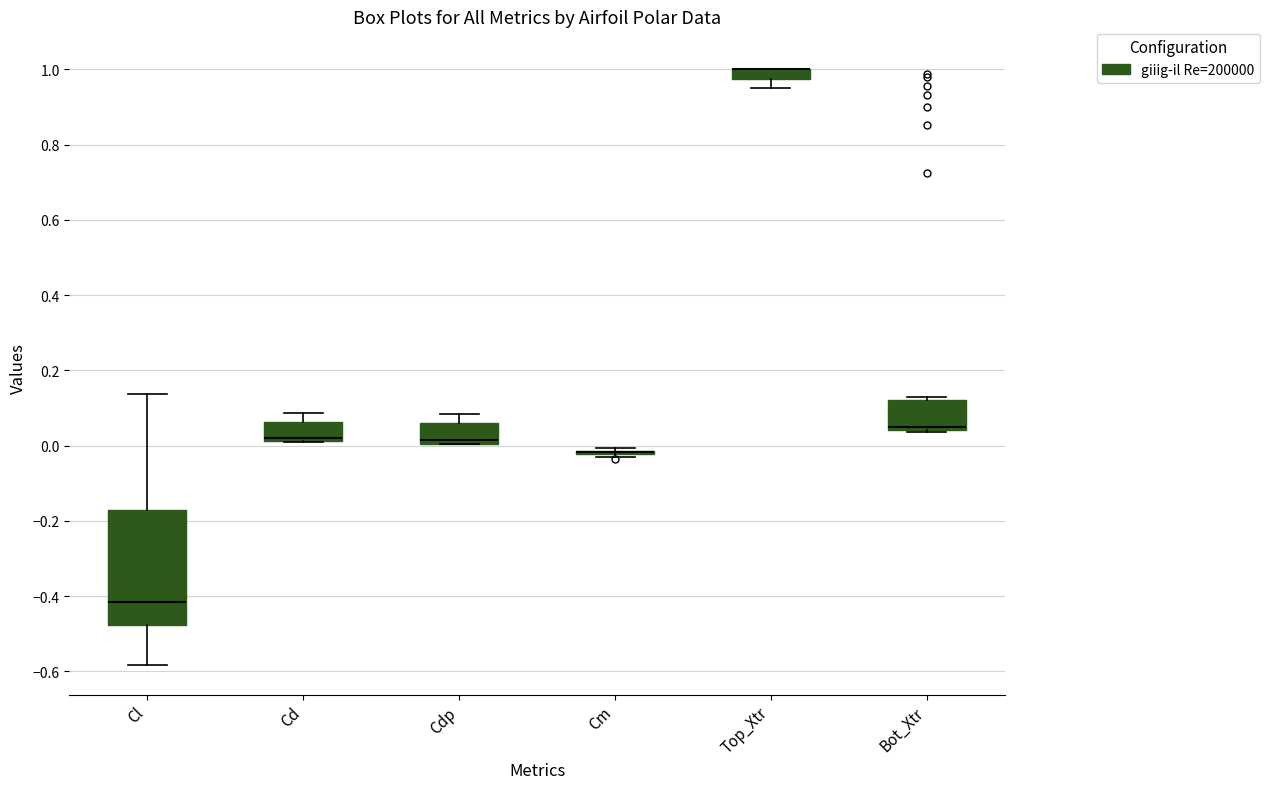

Comparing the boxes themselves (not the whiskers), which one is the tallest?

Cl